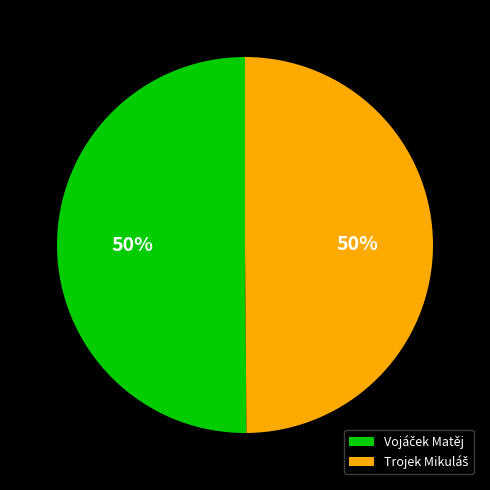

Rank the categories by value from lowest to highest.

Trojek Mikuláš, Vojáček Matěj